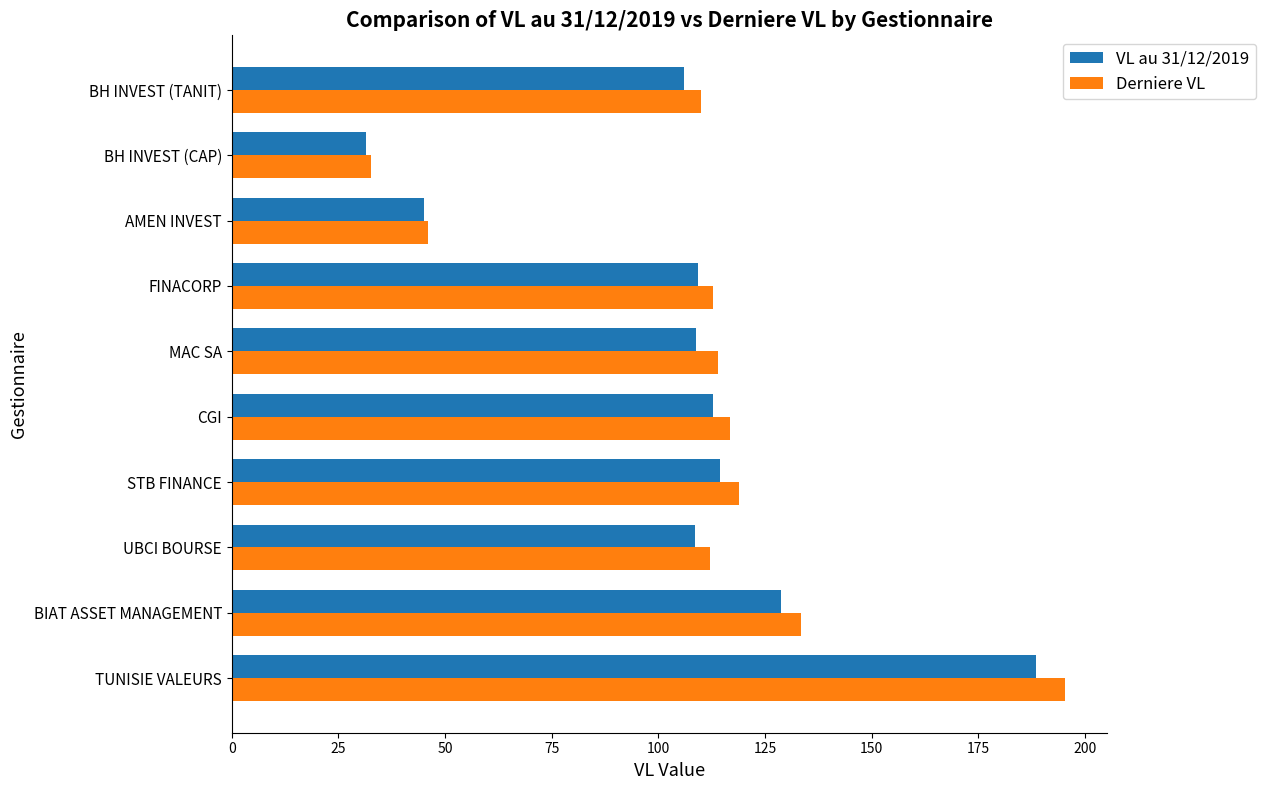

What is the difference between the highest and lowest values at TUNISIE VALEURS?

6.8